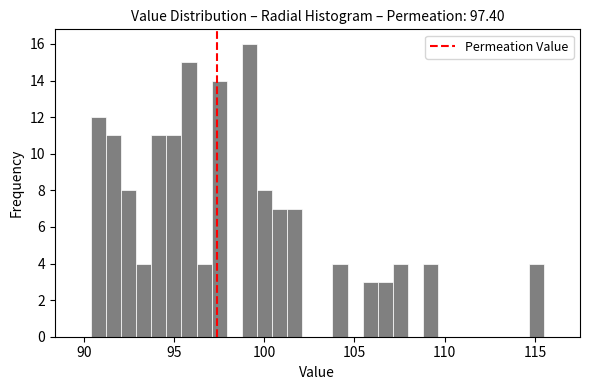

Read against the x-axis, roughly where is the centre of the tallest bar?

99.0